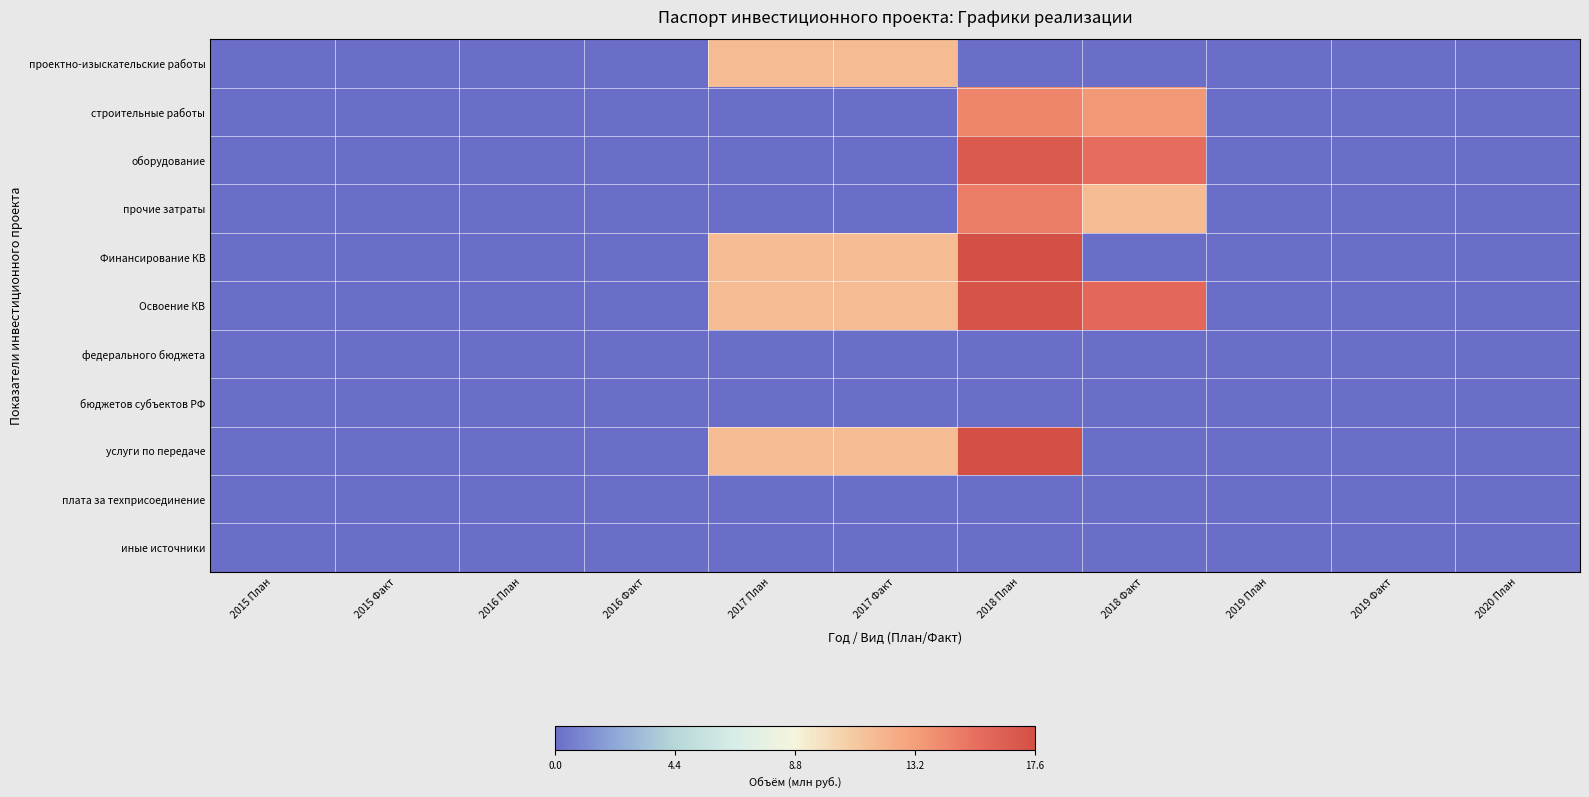

Which series has the largest total across all categories?

Освоение КВ